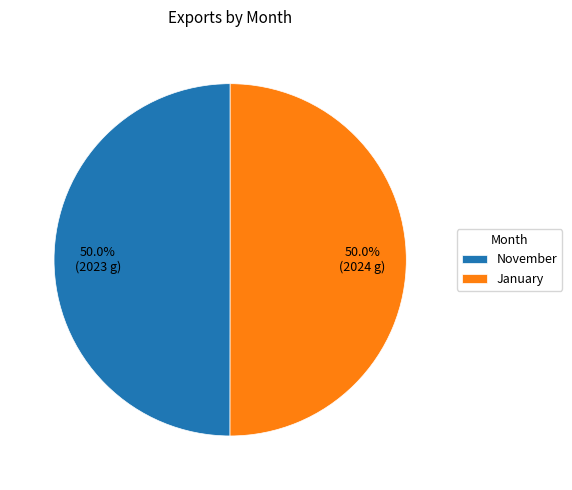

How many segments does this pie chart have?

2